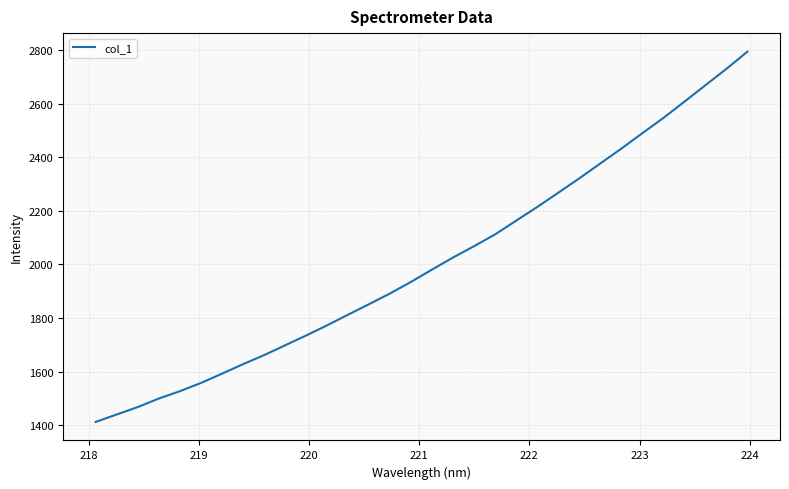

How many categories are shown in the chart?

32